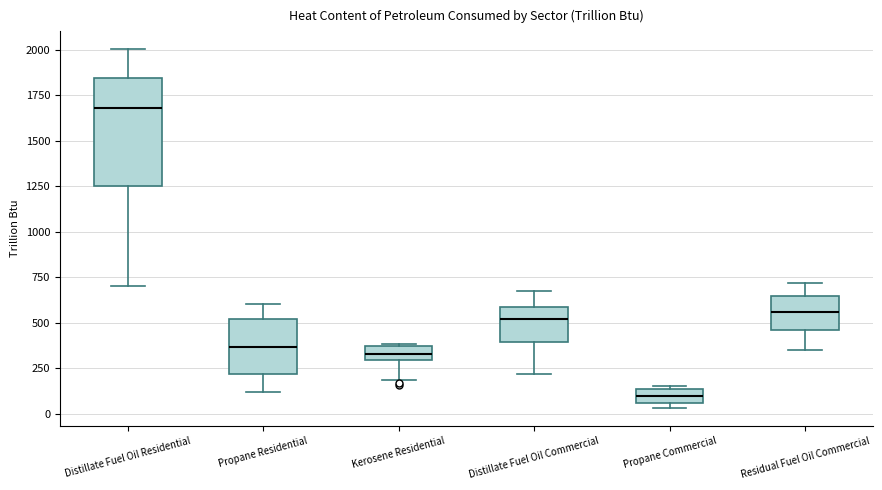

Which box has the lowest median line?

Propane Commercial